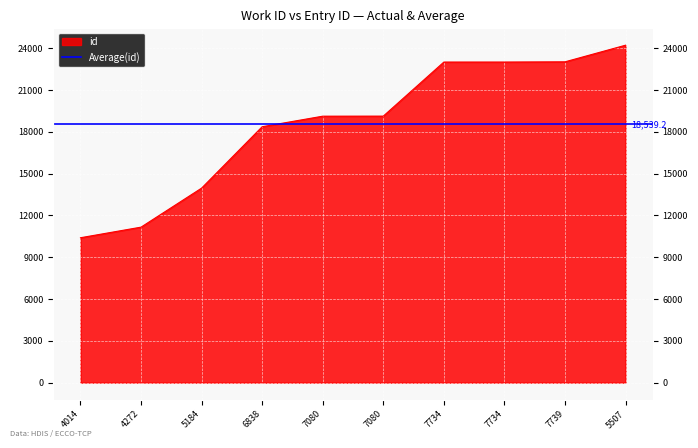

Which category has the highest value across all series?

5507